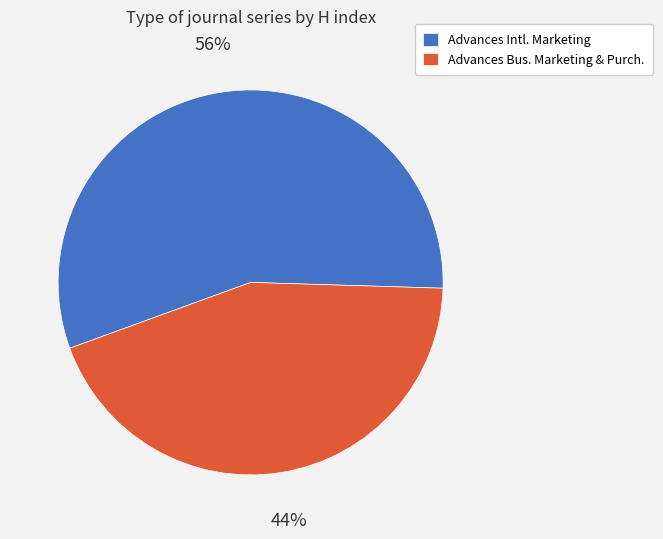

True or false: Advances Bus. Marketing & Purch. accounts for 32% of the total.

False